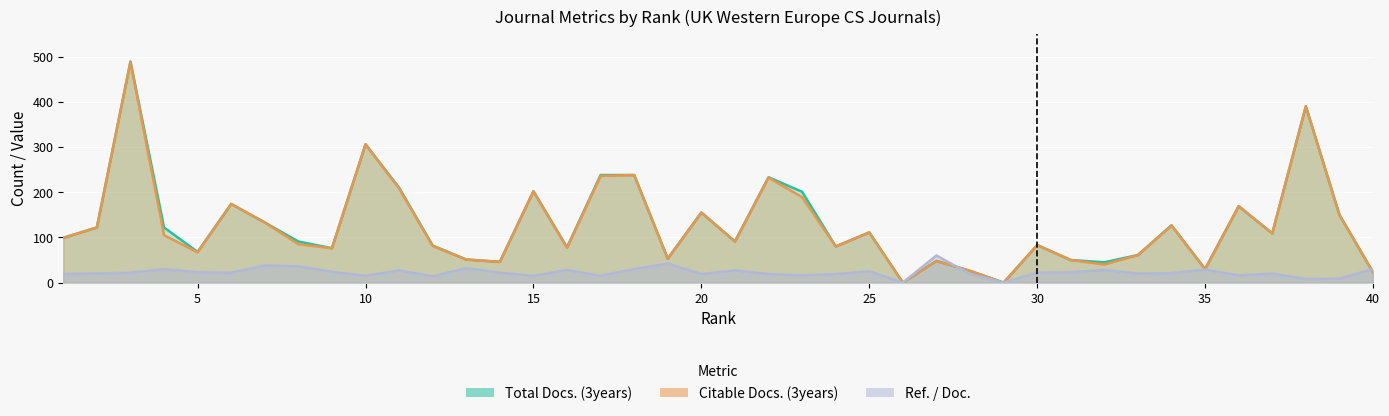

At how many categories does at least one series exceed 463?

1